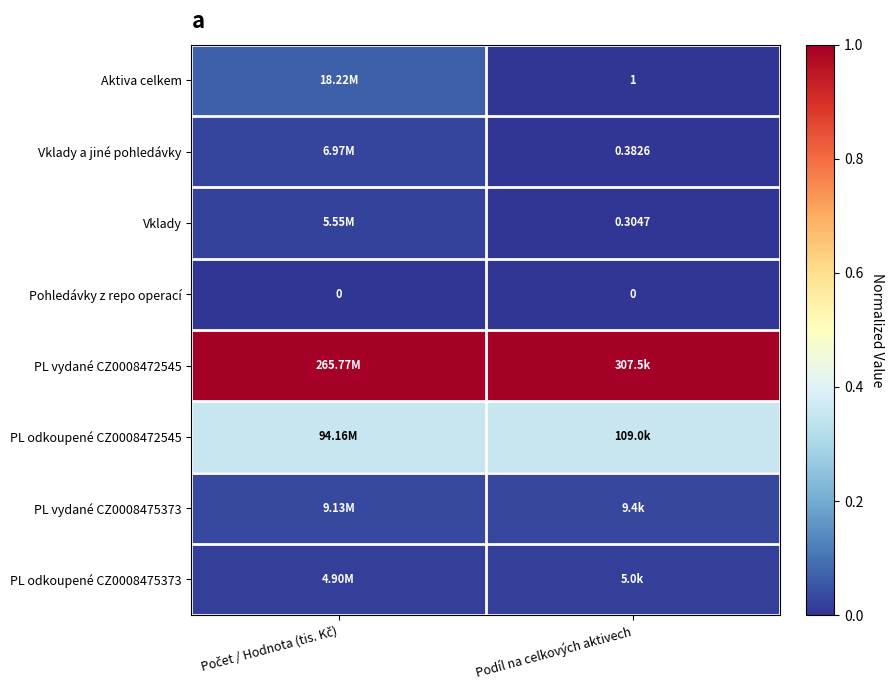

At which category is the sum across all series the highest?

Počet / Hodnota (tis. Kč)